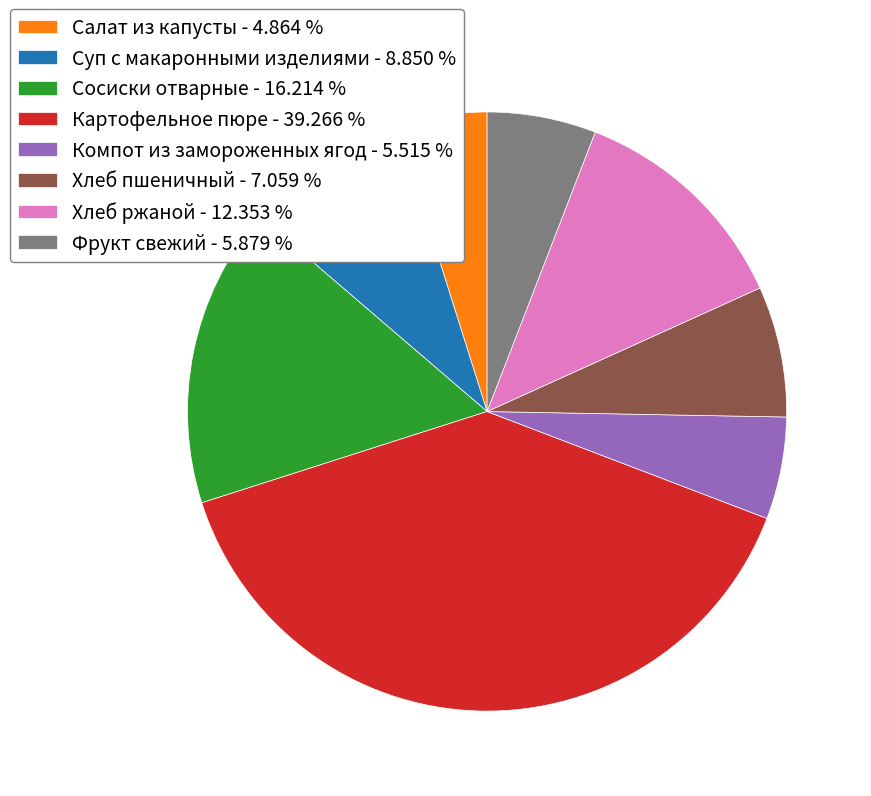

Is the sum of Суп с макаронными изделиями - 8.850 % and Салат из капусты - 4.864 % greater than half?

No